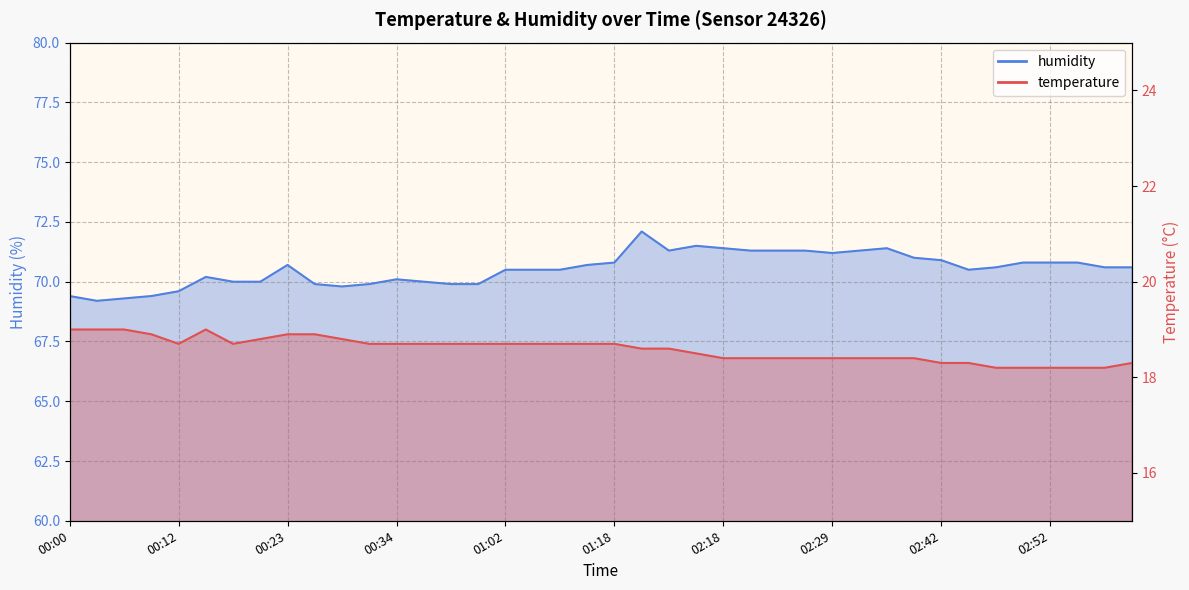

What is the sum of the humidity values at 02:47 and 01:18?

141.4